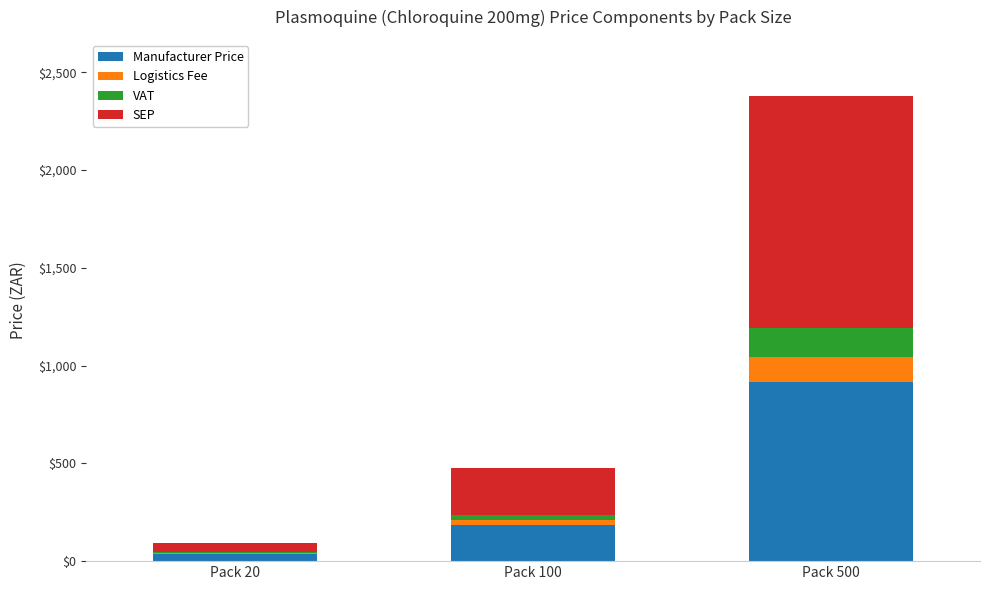

How many categories are shown in the chart?

3